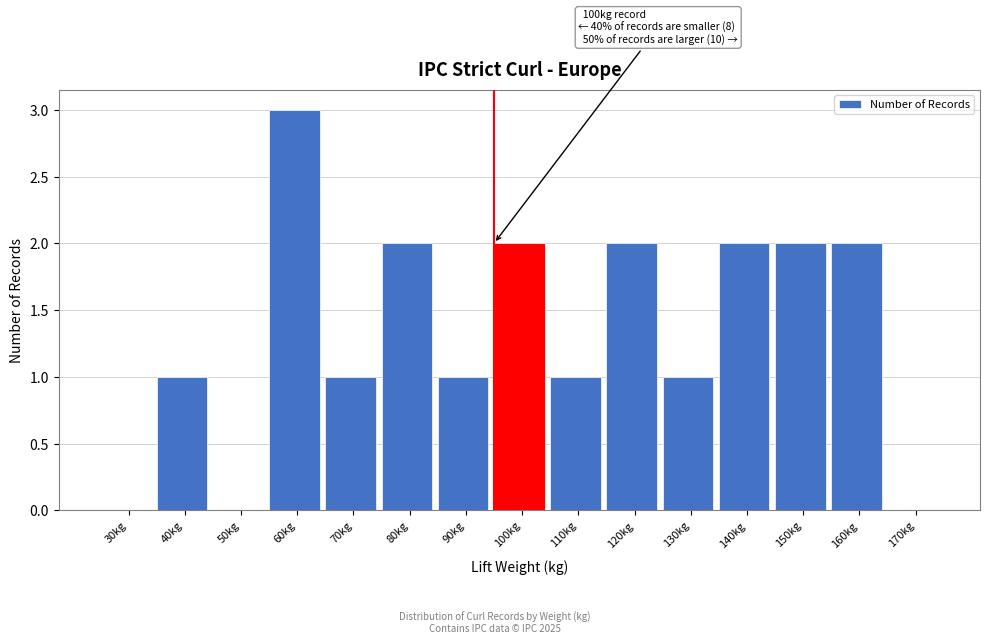

Reading left to right, what are all the values shown in this chart?

30kg=0	40kg=1	50kg=0	60kg=3	70kg=1	80kg=2	90kg=1	100kg=2	110kg=1	120kg=2	130kg=1	140kg=2	150kg=2	160kg=2	170kg=0